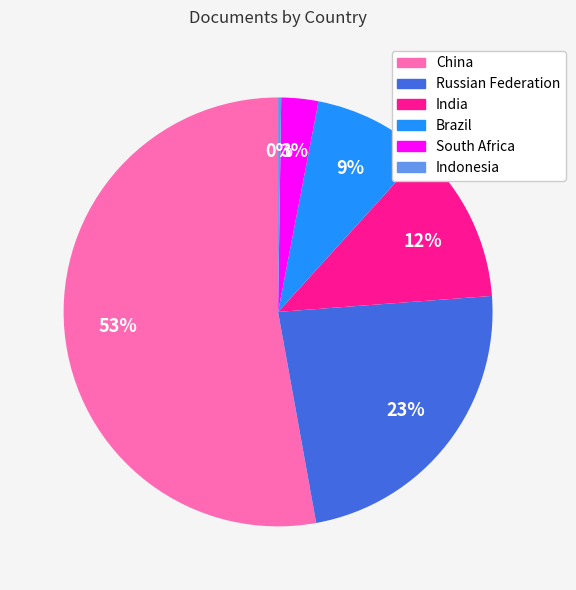

Which slice represents more than half of the pie?

China